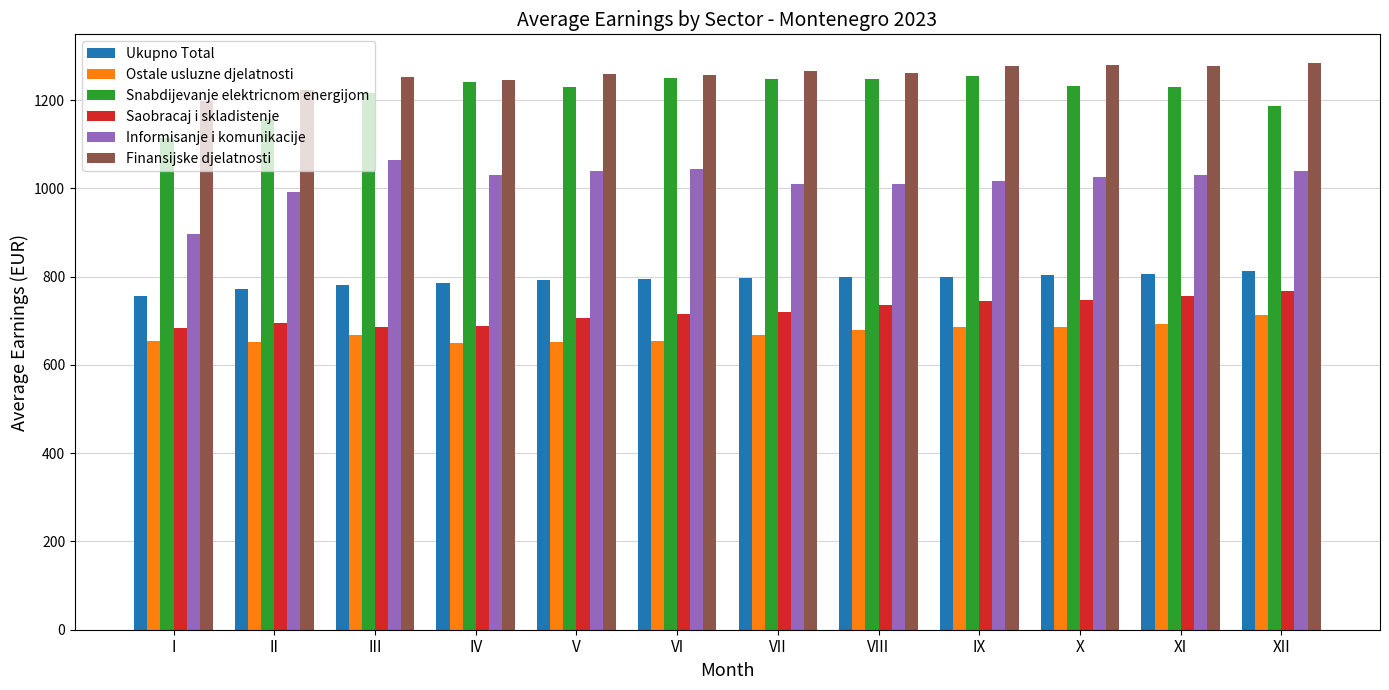

What is the spread (max minus min) of values at IX?

591